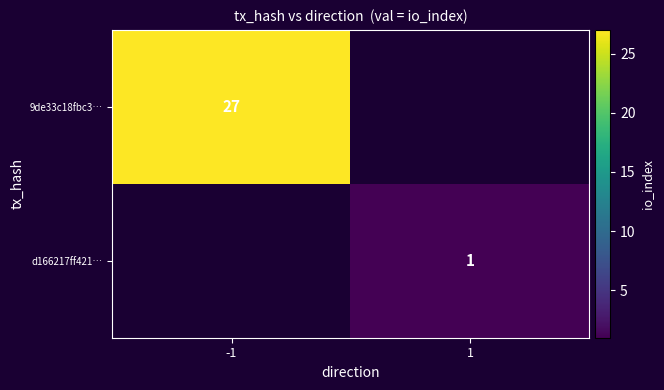

Is the value of d166217ff421… at 1 greater than the value of 9de33c18fbc3… at -1?

No